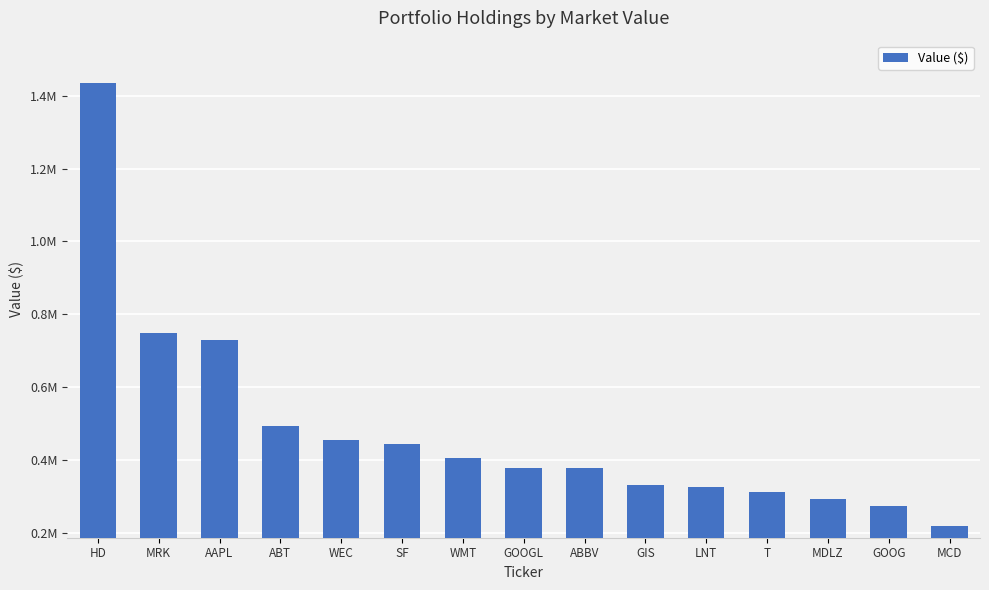

Between MCD and SF, which is larger?

SF